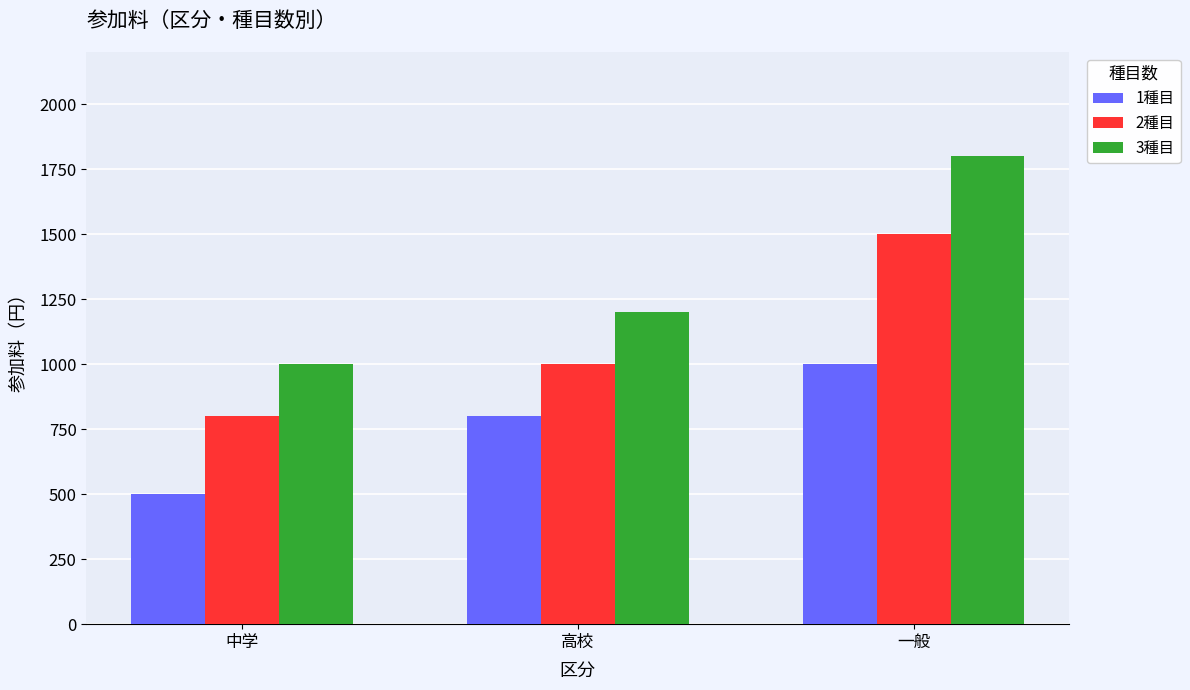

Rank the series by their maximum value, from highest to lowest.

3種目, 2種目, 1種目